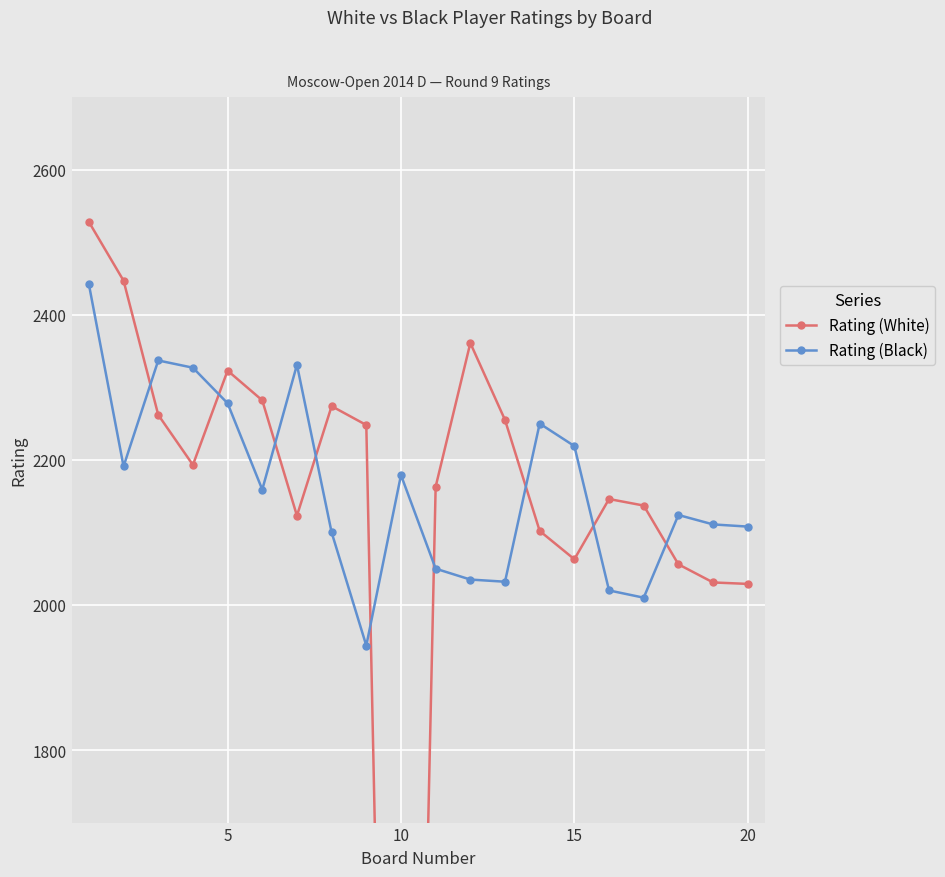

True or false: Rating (White) and Rating (Black) cross at least once.

True